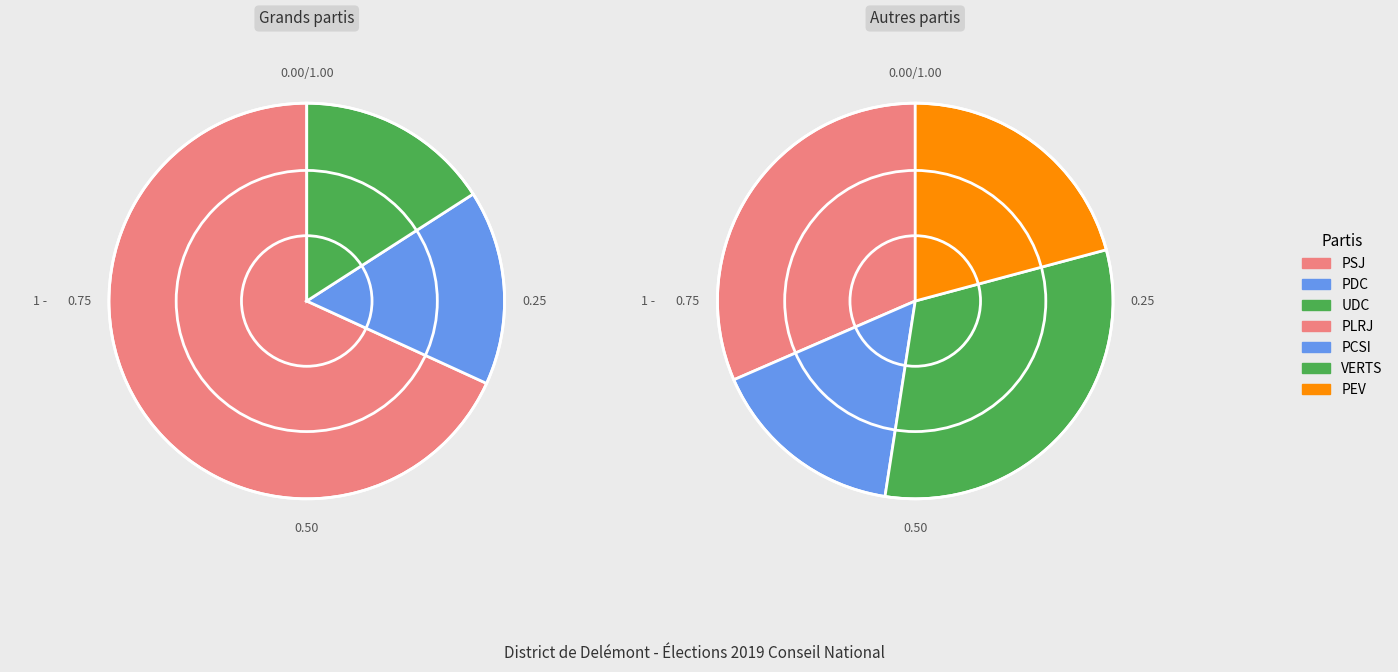

Which slice is the smallest?

PCSI